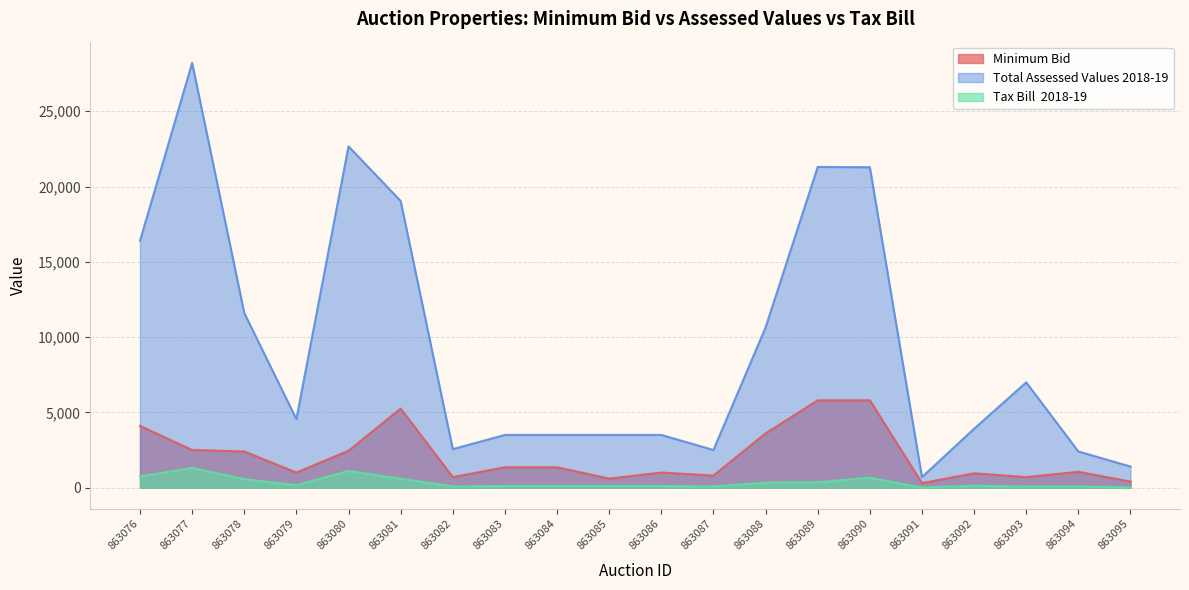

The Total Assessed Values 2018-19 series shows 12059.1 at 863090. True or false?

False